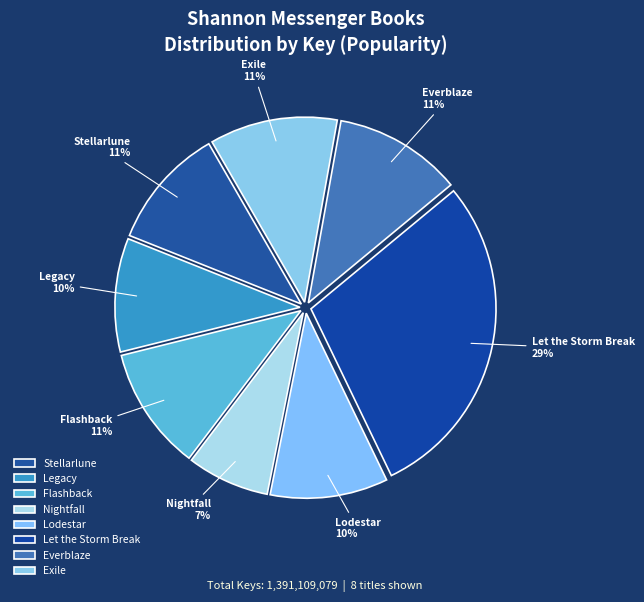

How many segments does this pie chart have?

8